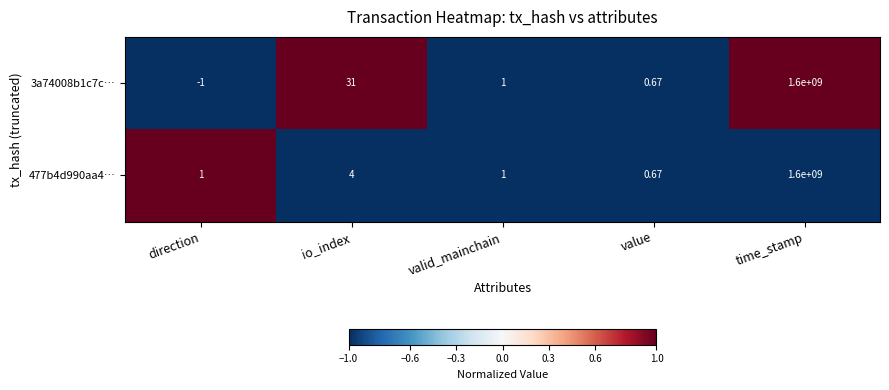

At which label is 477b4d990aa4… closest to 800000000?

io_index